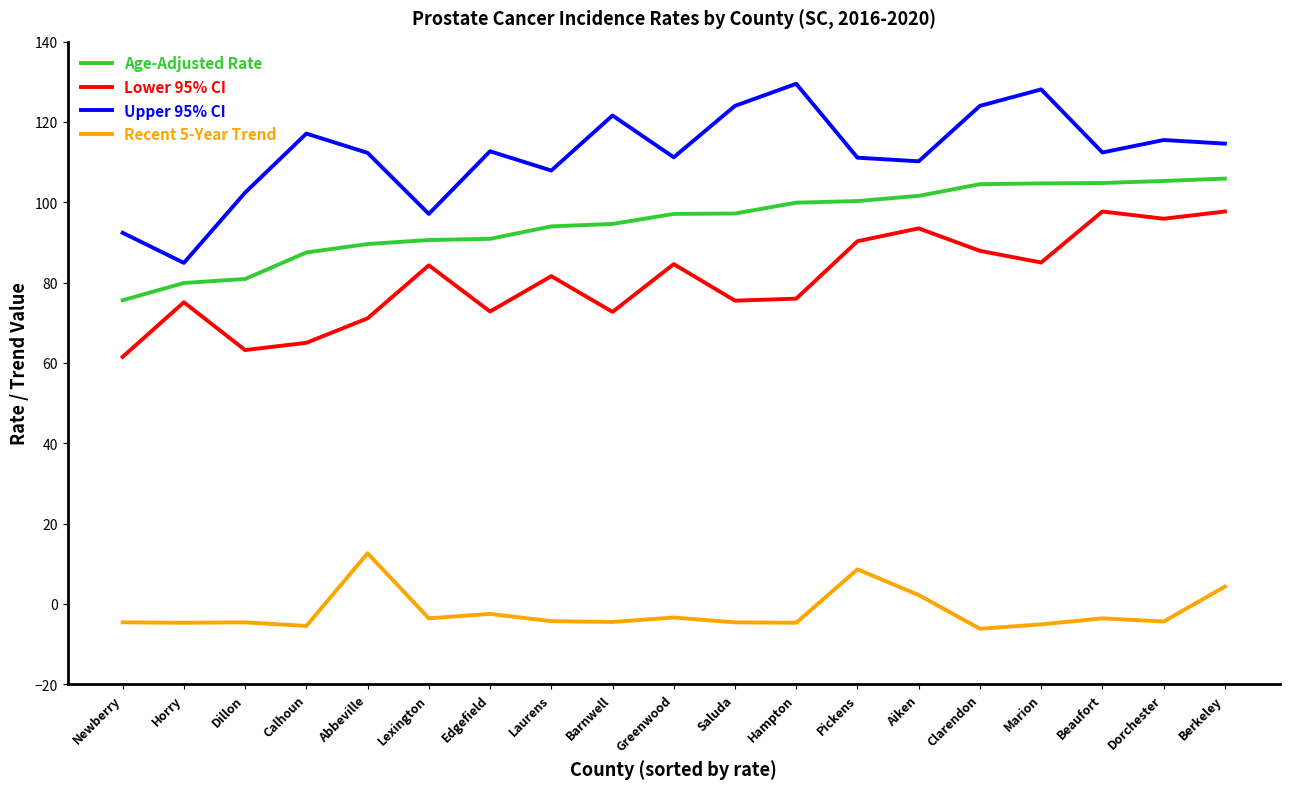

How many lines are shown in the chart?

4